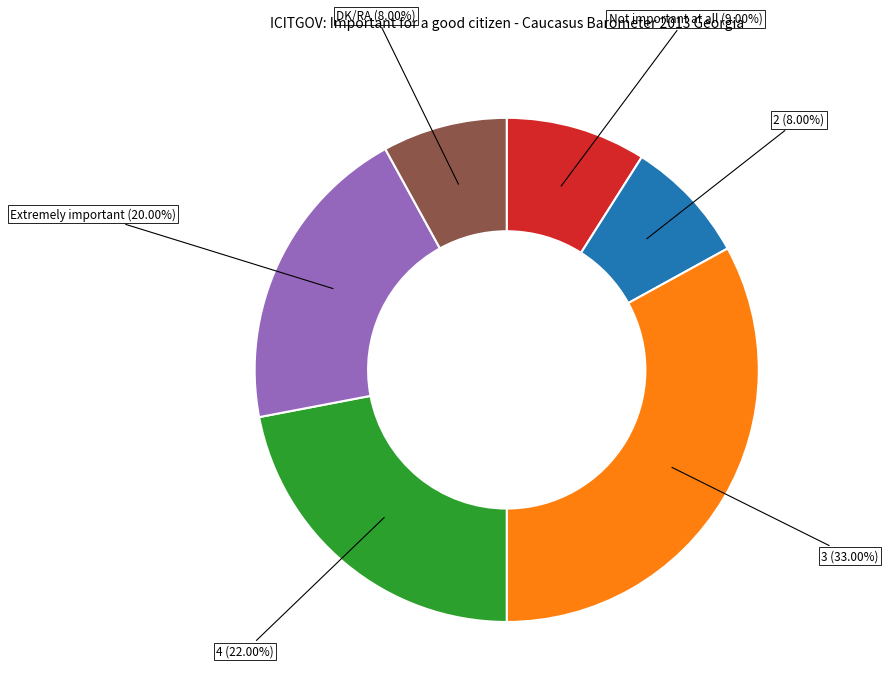

Is there any slice that represents more than half of the pie?

No